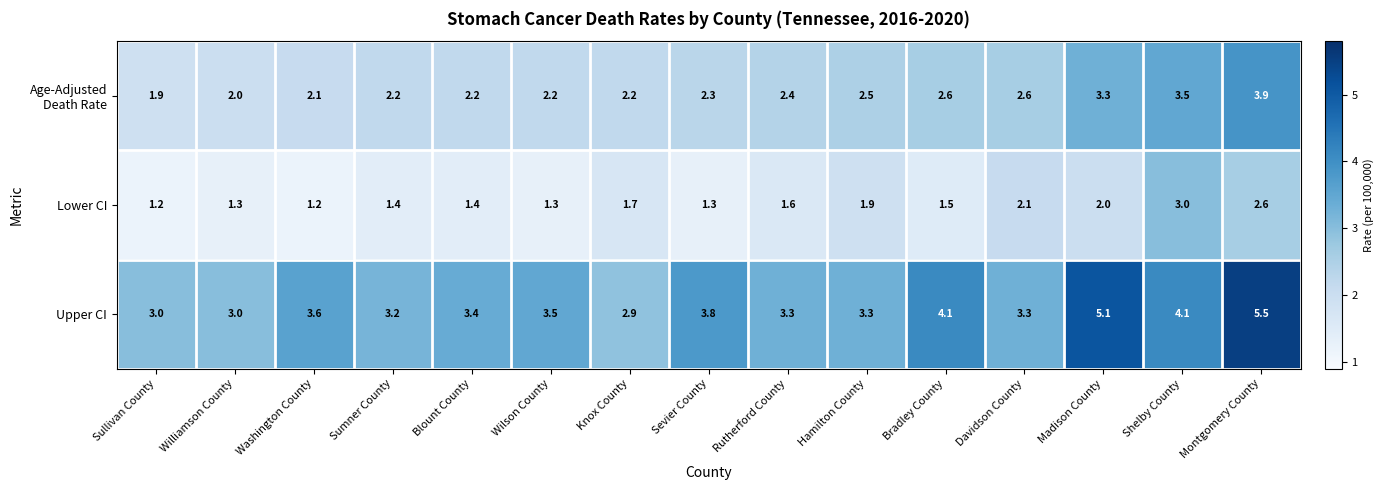

What is the approximate value of Lower CI at Knox County?

1.7